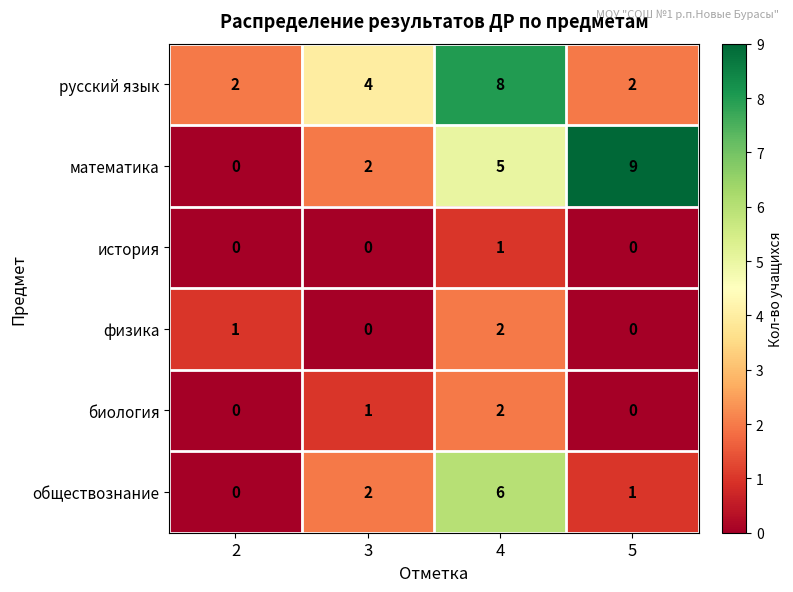

Count the number of data series in this chart.

6